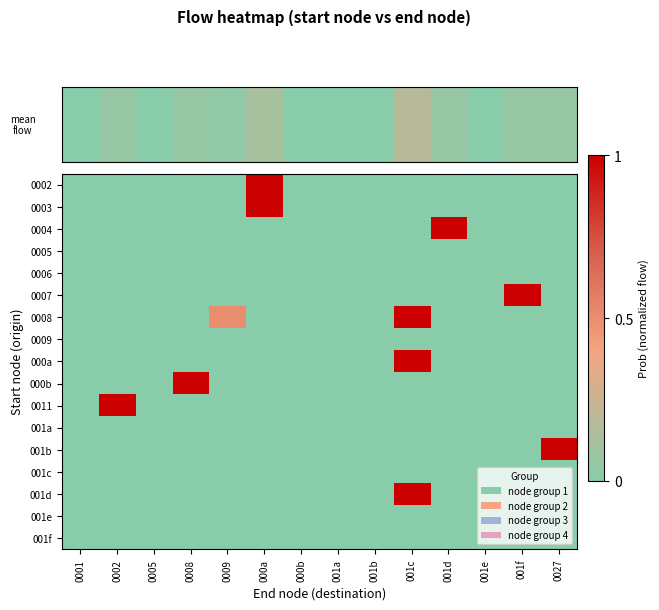

Reading left to right, what are all the values shown in this chart?

0002: 0001=0.0	0002=0.0	0005=0.0	0008=0.0	0009=0.0	000a=1.0	000b=0.0	001a=0.0	001b=0.0	001c=0.0	001d=0.0	001e=0.0	001f=0.0	0027=0.0
0003: 0001=0.0	0002=0.0	0005=0.0	0008=0.0	0009=0.0	000a=1.0	000b=0.0	001a=0.0	001b=0.0	001c=0.0	001d=0.0	001e=0.0	001f=0.0	0027=0.0
0004: 0001=0.0	0002=0.0	0005=0.0	0008=0.0	0009=0.0	000a=0.0	000b=0.0	001a=0.0	001b=0.0	001c=0.0	001d=1.0	001e=0.0	001f=0.0	0027=0.0
0005: 0001=0.0	0002=0.0	0005=0.0	0008=0.0	0009=0.0	000a=0.0	000b=0.0	001a=0.0	001b=0.0	001c=0.0	001d=0.0	001e=0.0	001f=0.0	0027=0.0
0006: 0001=0.0	0002=0.0	0005=0.0	0008=0.0	0009=0.0	000a=0.0	000b=0.0	001a=0.0	001b=0.0	001c=0.0	001d=0.0	001e=0.0	001f=0.0	0027=0.0
0007: 0001=0.0	0002=0.0	0005=0.0	0008=0.0	0009=0.0	000a=0.0	000b=0.0	001a=0.0	001b=0.0	001c=0.0	001d=0.0	001e=0.0	001f=1.0	0027=0.0
0008: 0001=0.0	0002=0.0	0005=0.0	0008=0.0	0009=0.5	000a=0.0	000b=0.0	001a=0.0	001b=0.0	001c=1.0	001d=0.0	001e=0.0	001f=0.0	0027=0.0
0009: 0001=0.0	0002=0.0	0005=0.0	0008=0.0	0009=0.0	000a=0.0	000b=0.0	001a=0.0	001b=0.0	001c=0.0	001d=0.0	001e=0.0	001f=0.0	0027=0.0
000a: 0001=0.0	0002=0.0	0005=0.0	0008=0.0	0009=0.0	000a=0.0	000b=0.0	001a=0.0	001b=0.0	001c=1.0	001d=0.0	001e=0.0	001f=0.0	0027=0.0
000b: 0001=0.0	0002=0.0	0005=0.0	0008=1.0	0009=0.0	000a=0.0	000b=0.0	001a=0.0	001b=0.0	001c=0.0	001d=0.0	001e=0.0	001f=0.0	0027=0.0
0011: 0001=0.0	0002=1.0	0005=0.0	0008=0.0	0009=0.0	000a=0.0	000b=0.0	001a=0.0	001b=0.0	001c=0.0	001d=0.0	001e=0.0	001f=0.0	0027=0.0
001a: 0001=0.0	0002=0.0	0005=0.0	0008=0.0	0009=0.0	000a=0.0	000b=0.0	001a=0.0	001b=0.0	001c=0.0	001d=0.0	001e=0.0	001f=0.0	0027=0.0
001b: 0001=0.0	0002=0.0	0005=0.0	0008=0.0	0009=0.0	000a=0.0	000b=0.0	001a=0.0	001b=0.0	001c=0.0	001d=0.0	001e=0.0	001f=0.0	0027=1.0
001c: 0001=0.0	0002=0.0	0005=0.0	0008=0.0	0009=0.0	000a=0.0	000b=0.0	001a=0.0	001b=0.0	001c=0.0	001d=0.0	001e=0.0	001f=0.0	0027=0.0
001d: 0001=0.0	0002=0.0	0005=0.0	0008=0.0	0009=0.0	000a=0.0	000b=0.0	001a=0.0	001b=0.0	001c=1.0	001d=0.0	001e=0.0	001f=0.0	0027=0.0
001e: 0001=0.0	0002=0.0	0005=0.0	0008=0.0	0009=0.0	000a=0.0	000b=0.0	001a=0.0	001b=0.0	001c=0.0	001d=0.0	001e=0.0	001f=0.0	0027=0.0
001f: 0001=0.0	0002=0.0	0005=0.0	0008=0.0	0009=0.0	000a=0.0	000b=0.0	001a=0.0	001b=0.0	001c=0.0	001d=0.0	001e=0.0	001f=0.0	0027=0.0